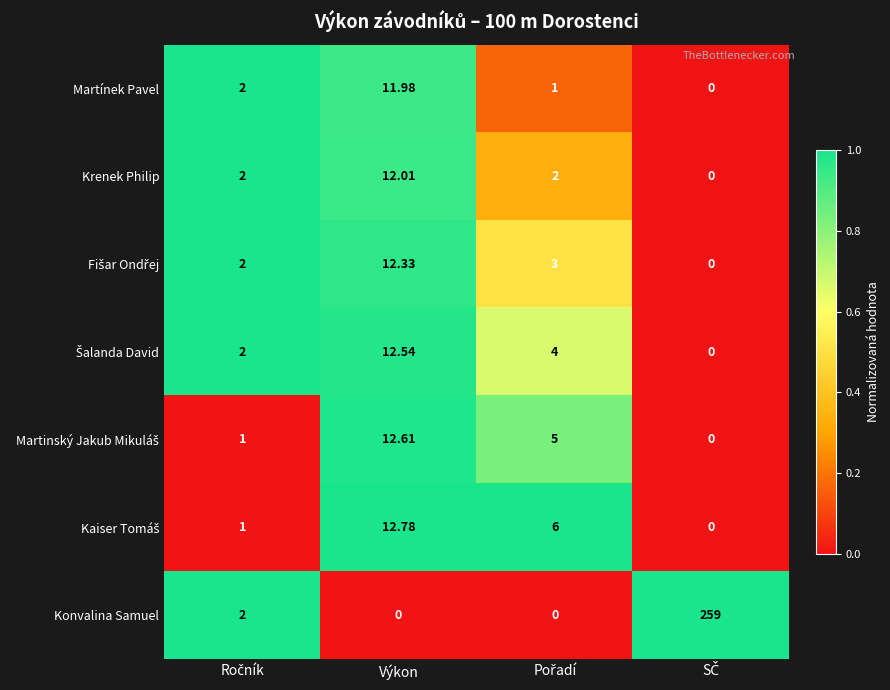

Which series has the largest total across all categories?

Konvalina Samuel